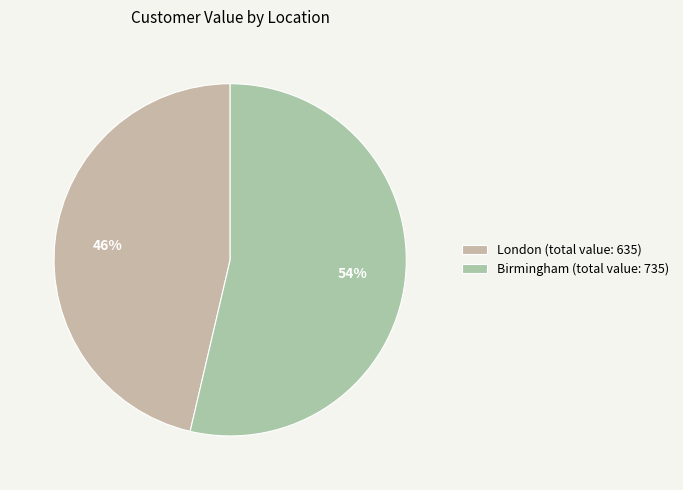

Which category has the smallest portion of the pie?

London (total value: 635)